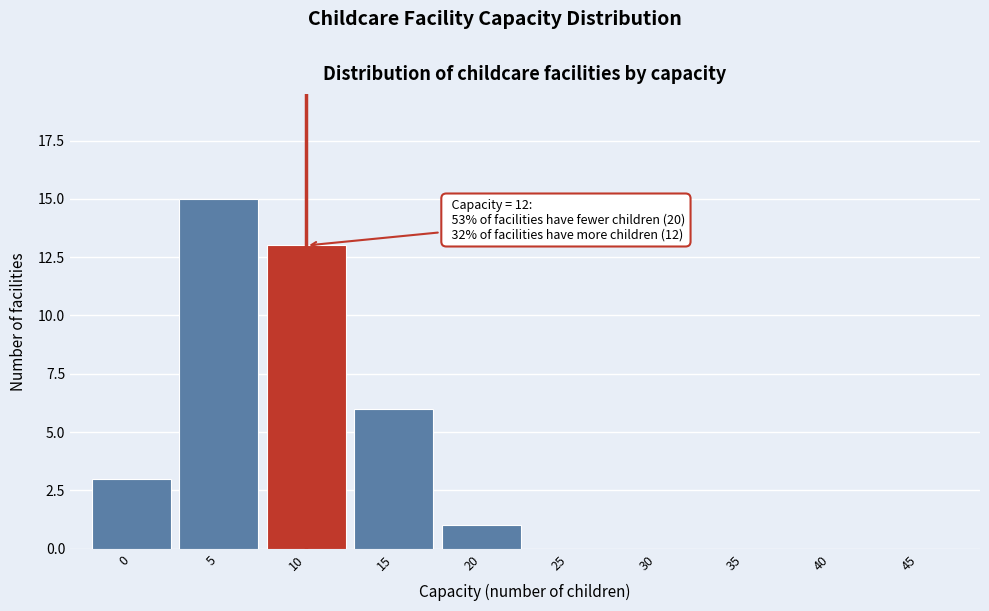

Reading right to left, list all the values displayed in this chart.

45=0	40=0	35=0	30=0	25=0	20=1	15=6	10=13	5=15	0=3